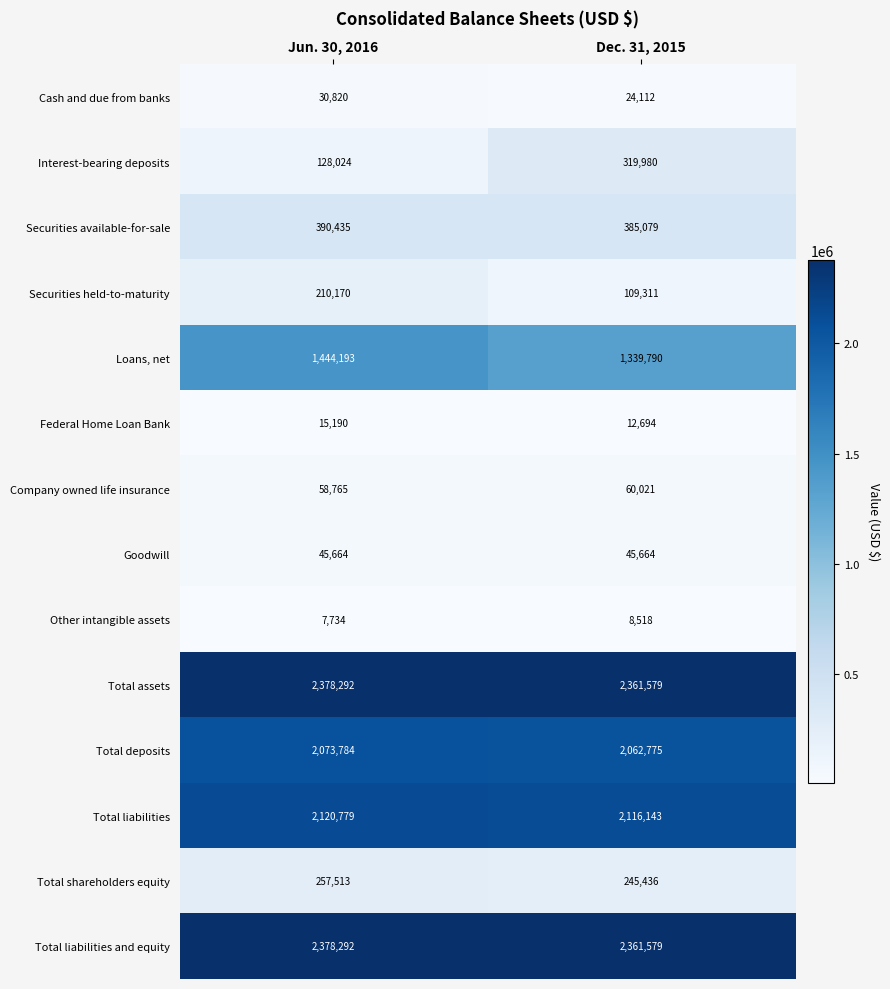

What is the sum of the Total liabilities and equity values at Dec. 31, 2015 and Jun. 30, 2016?

4739871